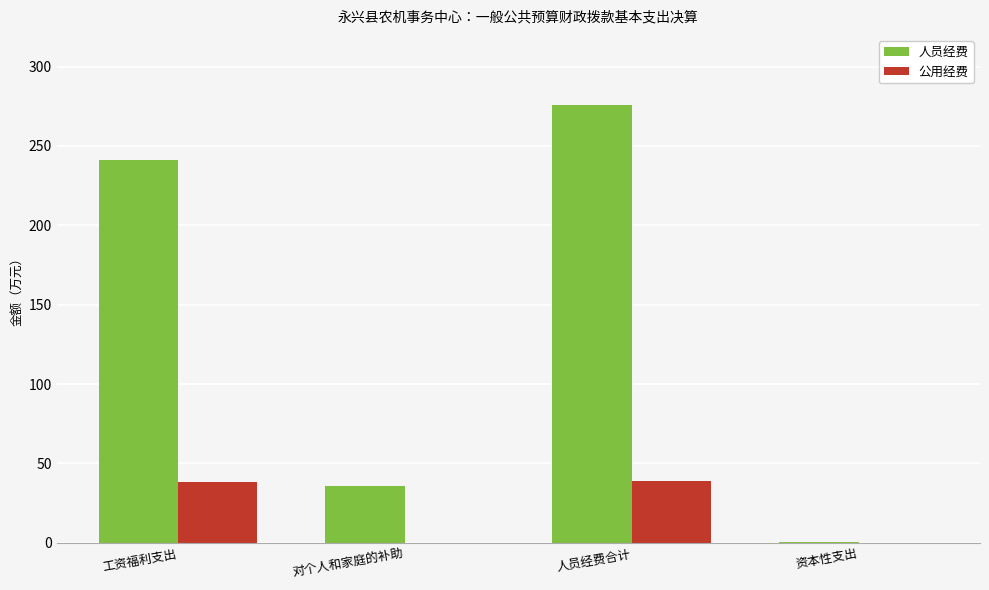

What is the maximum value shown in the chart?

276.0